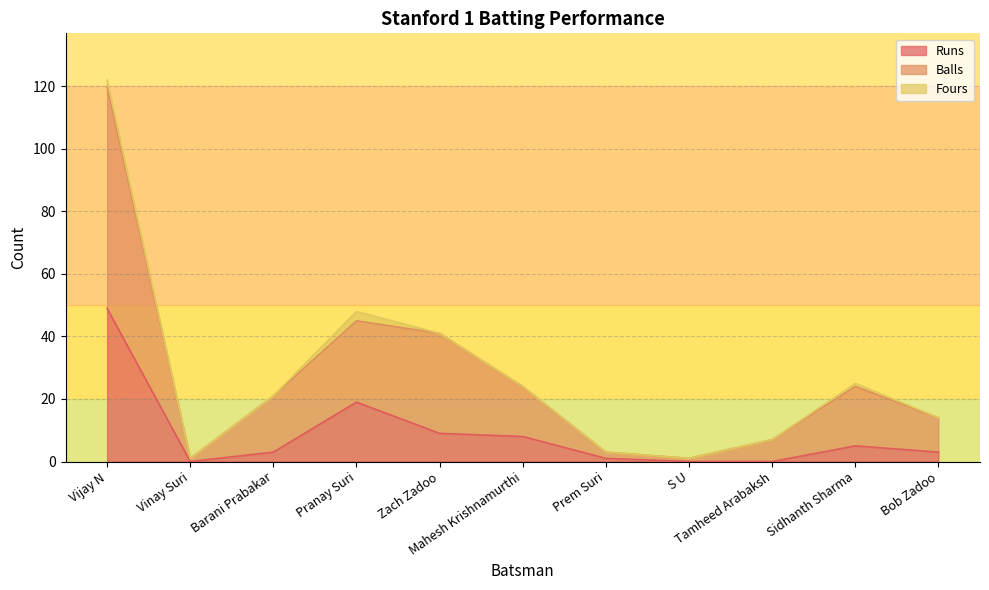

What is the highest value of the Runs series?

49